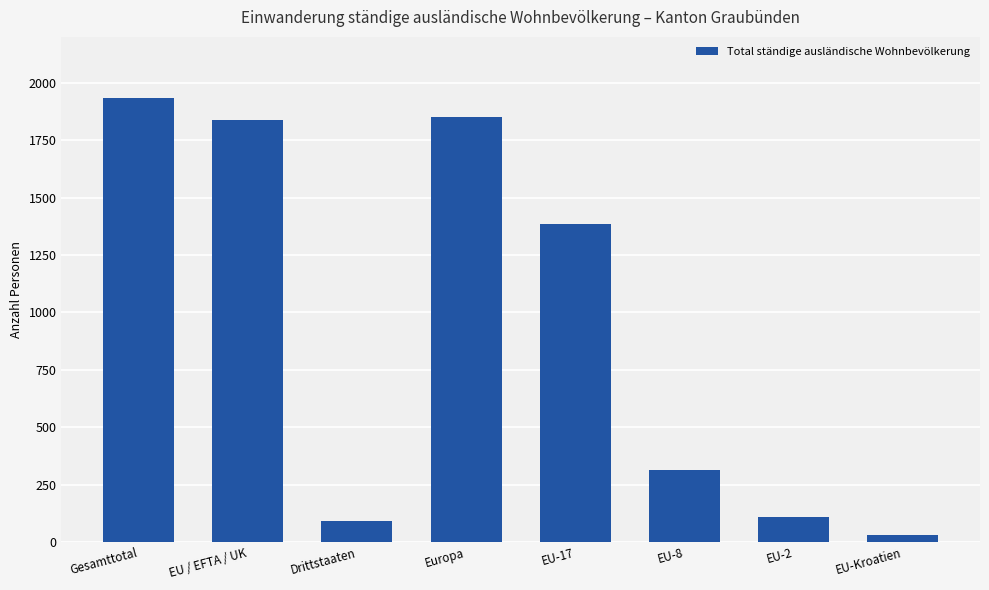

The chart shows a value of 3257 at EU / EFTA / UK. True or false?

False